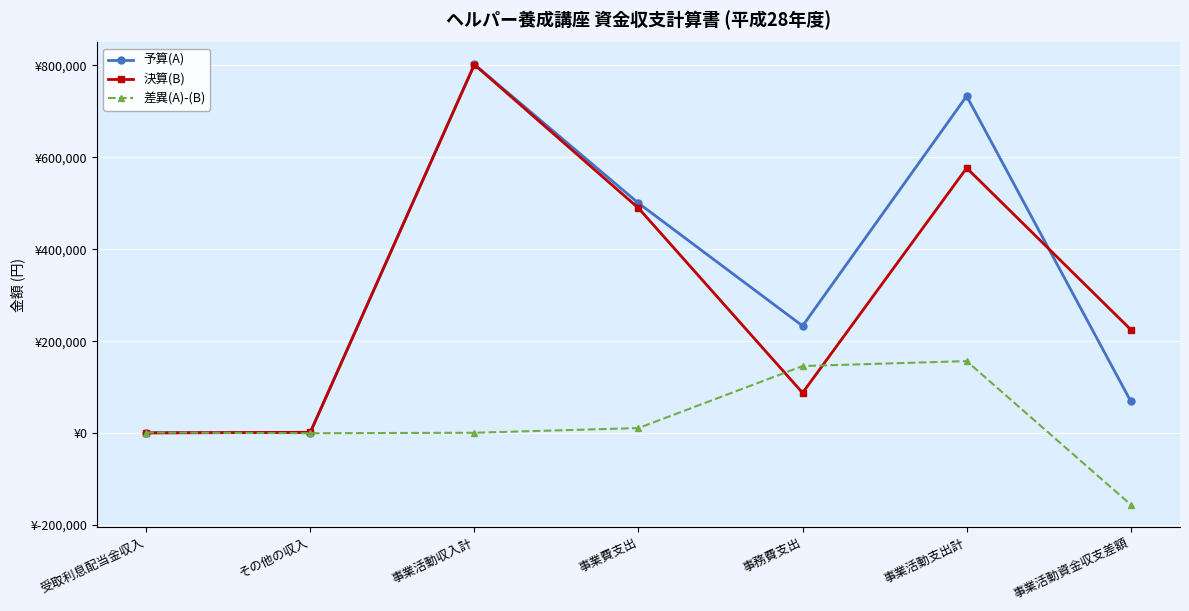

What is the maximum value shown in the chart?

802000